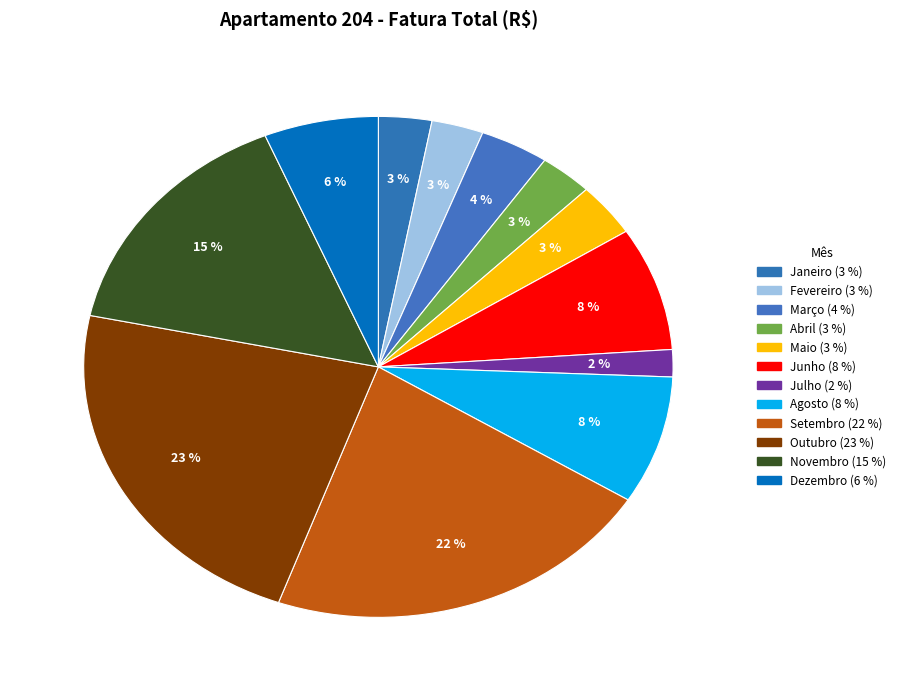

Is there a majority slice in this chart?

No